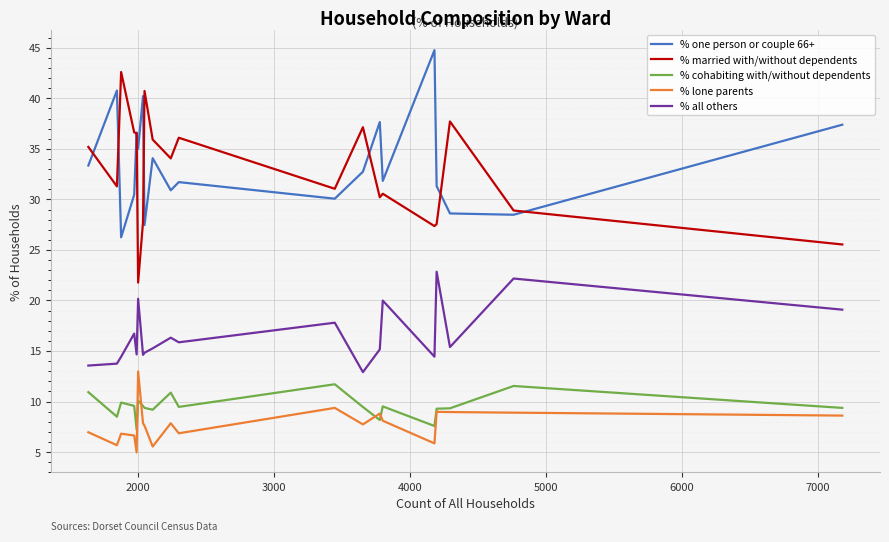

True or false: % lone parents and % one person or couple 66+ intersect in this chart.

False